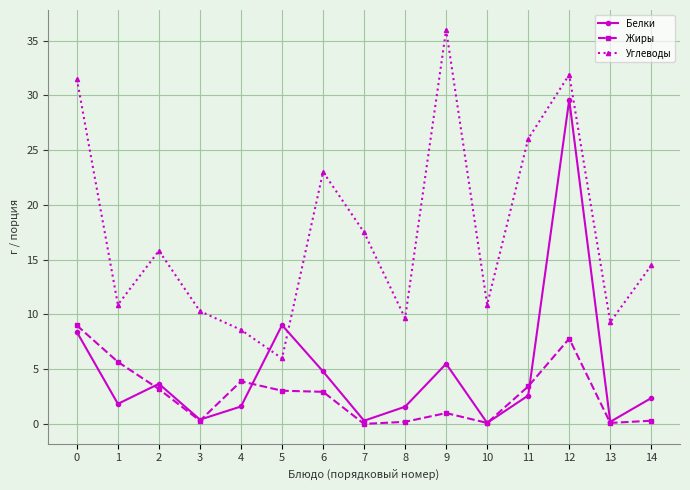

Where is the first local maximum for Углеводы?

2